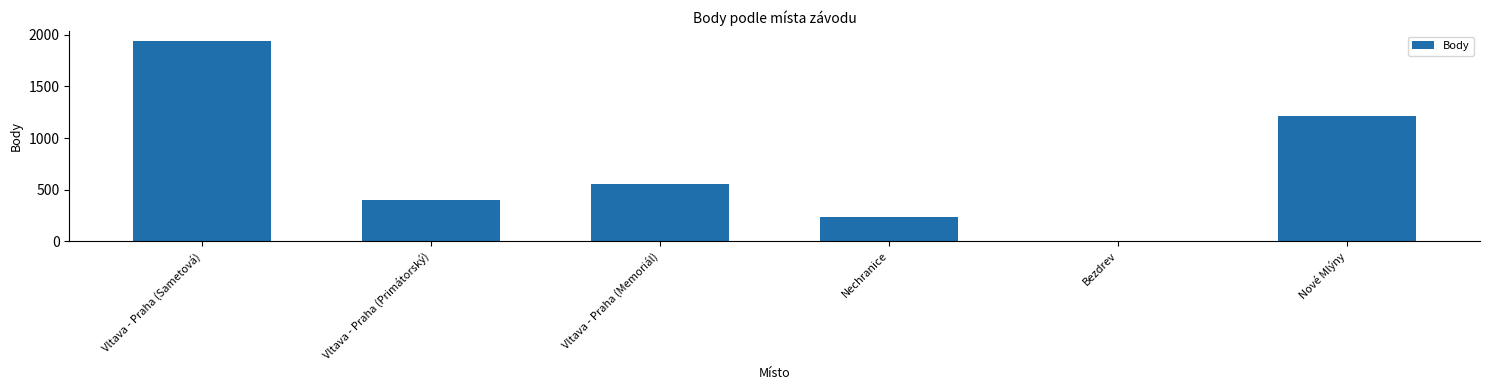

What is the difference between the values at Nechranice and Nové Mlýny?

976